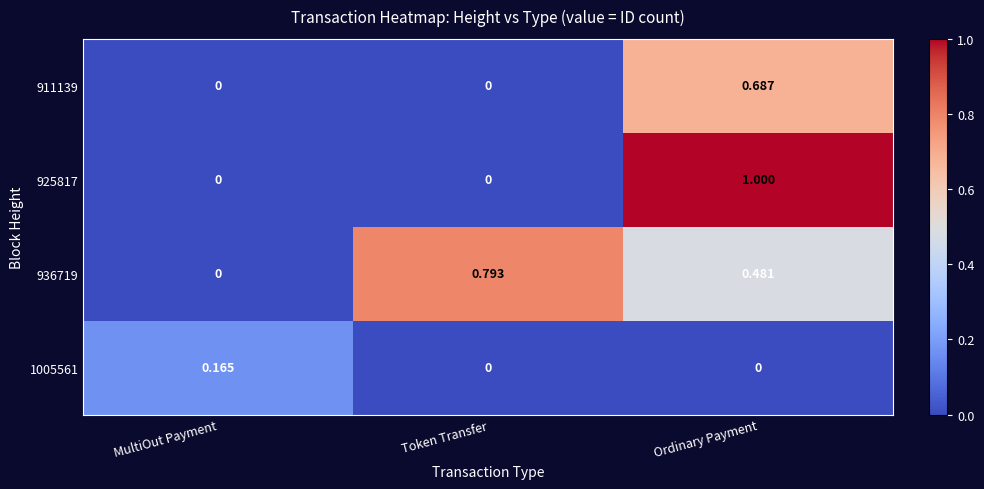

At which category is the sum across all series the highest?

Ordinary Payment